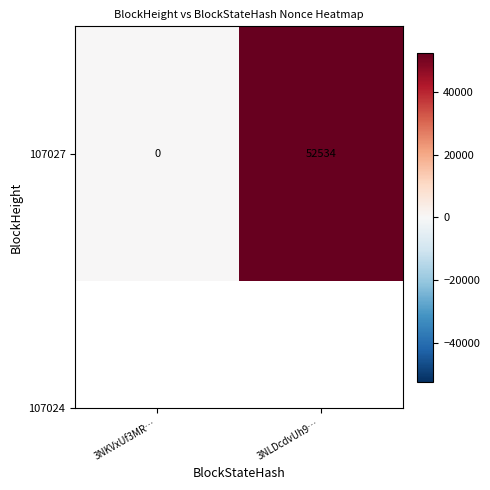

What is the change in value from 3NKVxUf3MR… to 3NLDcdvUh9…?

+52534